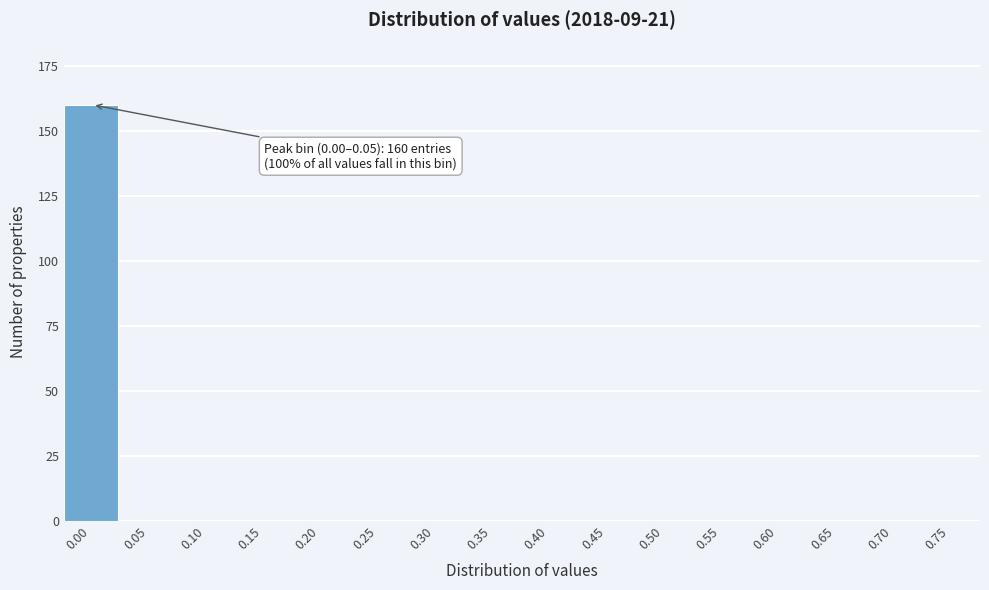

Reading left to right, list all the values displayed in this chart.

0.00=160	0.05=0	0.10=0	0.15=0	0.20=0	0.25=0	0.30=0	0.35=0	0.40=0	0.45=0	0.50=0	0.55=0	0.60=0	0.65=0	0.70=0	0.75=0